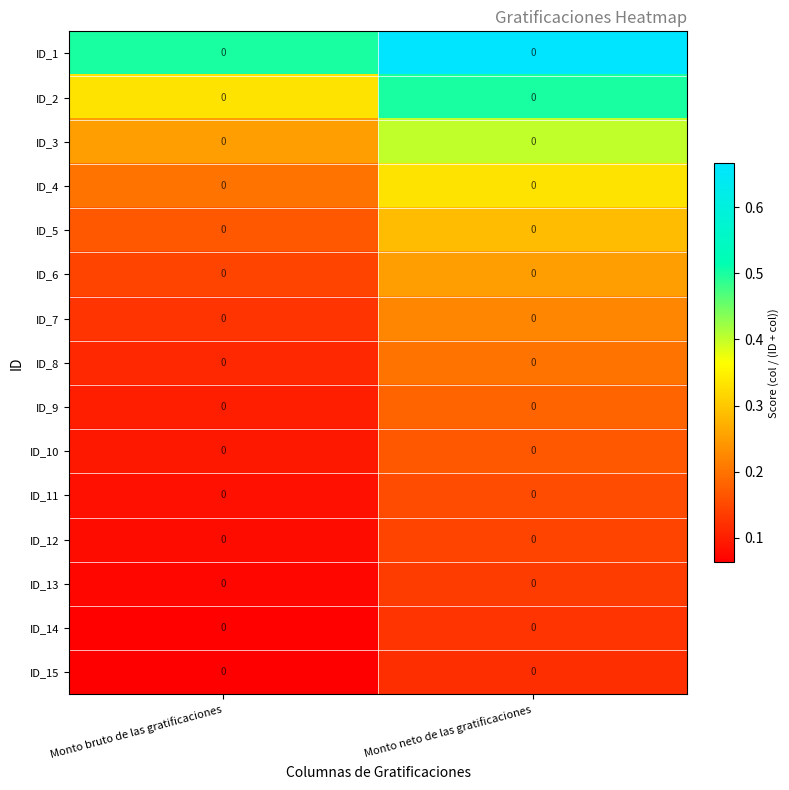

Between Monto neto de las gratificaciones and Monto bruto de las gratificaciones, which is larger?

Monto neto de las gratificaciones